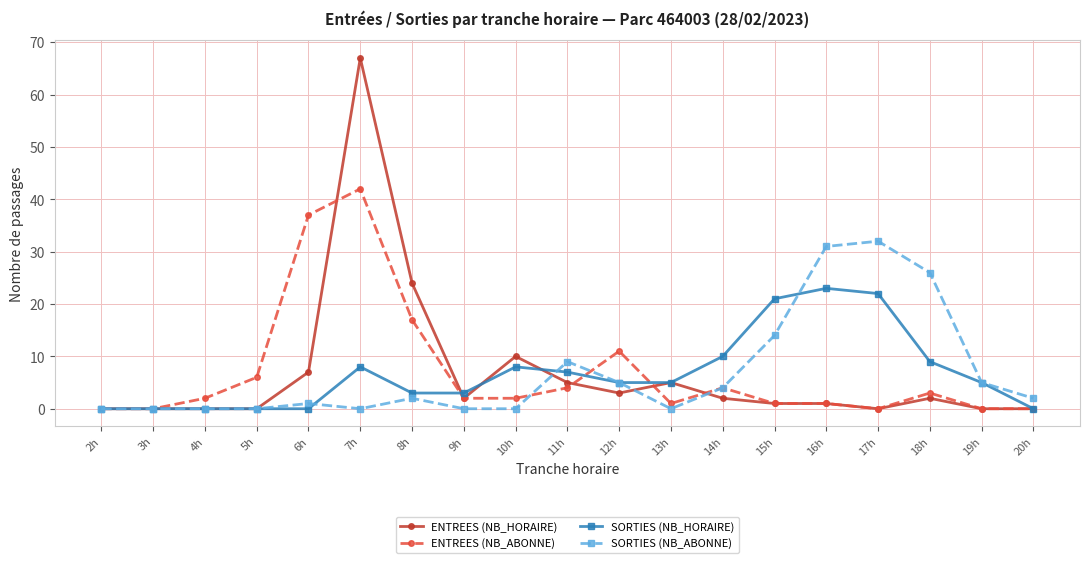

What is the label of the 4th point from the left?

5h